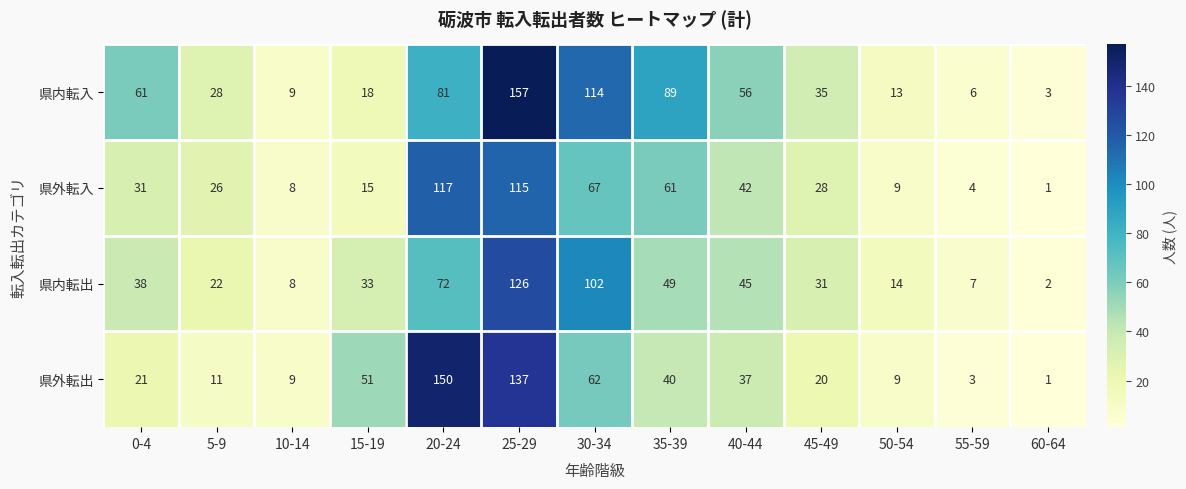

What is the difference between the second highest and minimum values in the 県外転入 series?

114